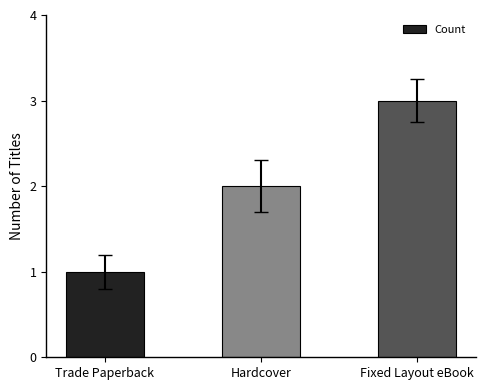

What is the sum of all values?

6